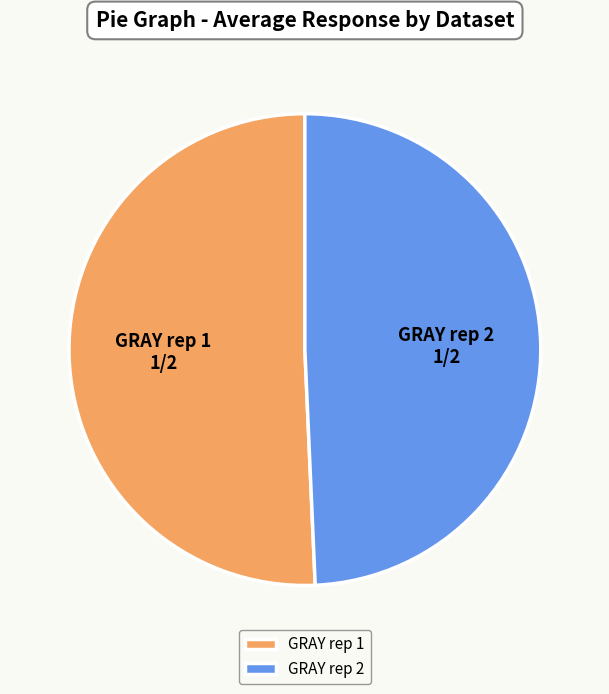

True or false: GRAY rep 2 accounts for 43% of the total.

False